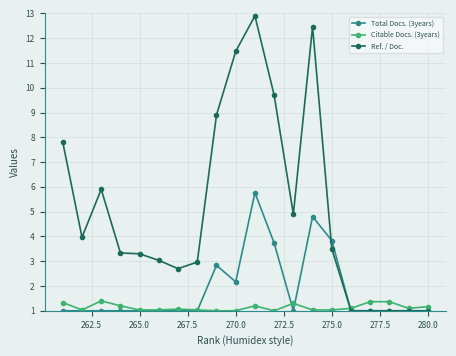

What position from the left is 265.0?

16